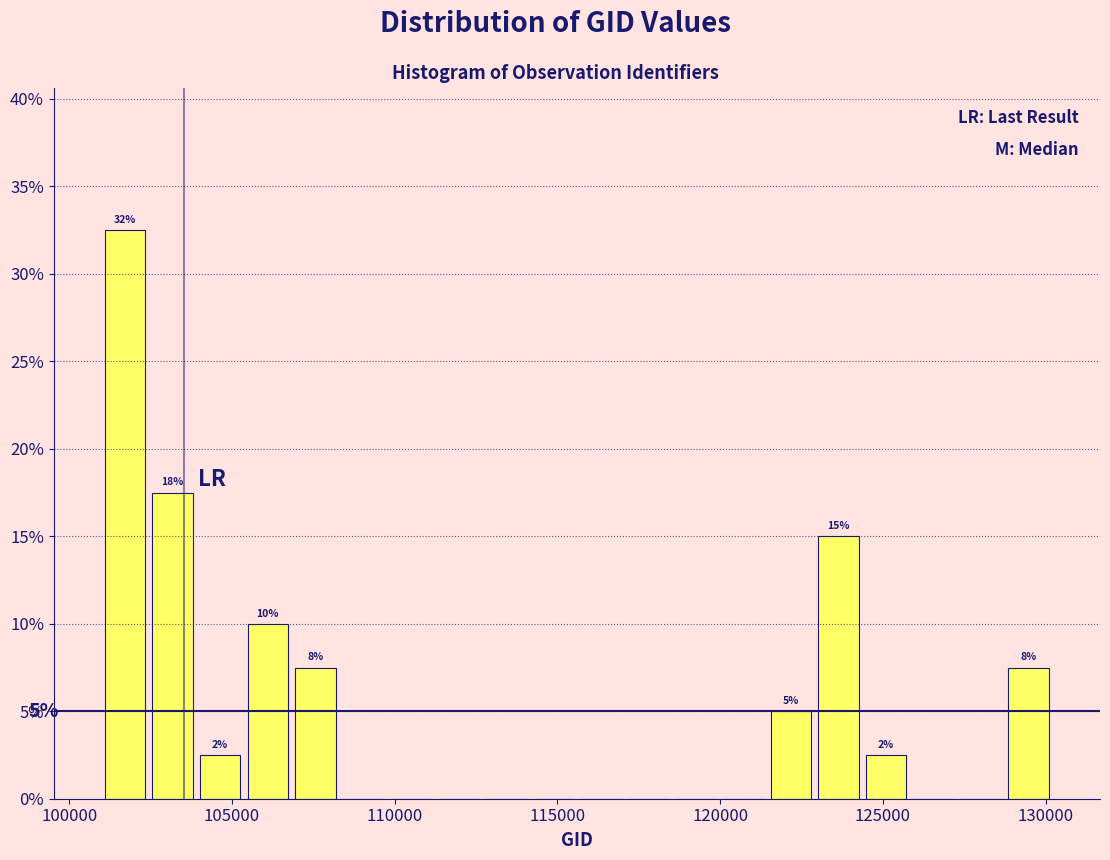

Around what value on the x-axis is the tallest bar? Give the approximate position of its centre, as read against the axis.

101500